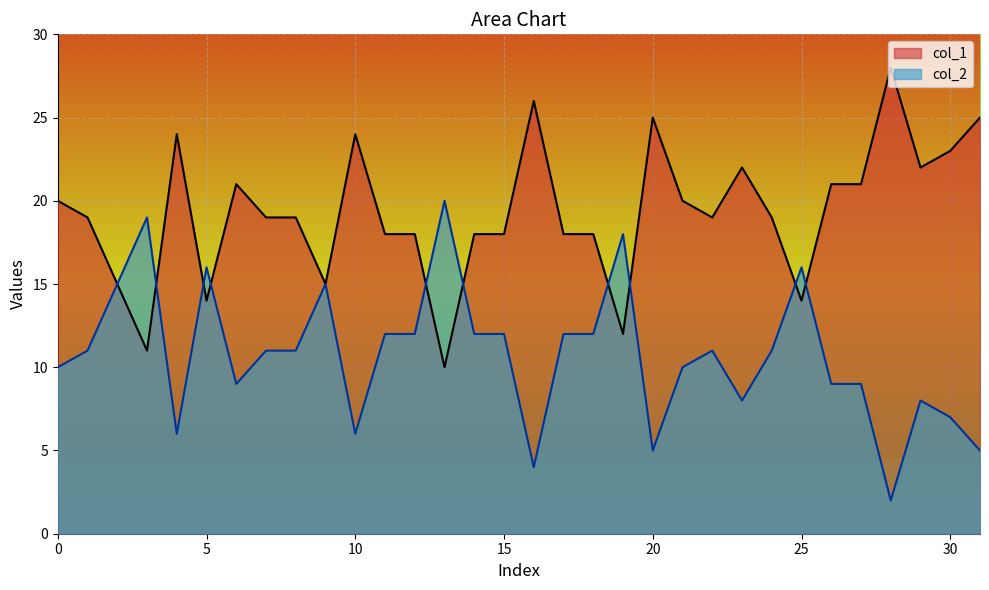

Is it true that col_2 equals 5 at 17?

False